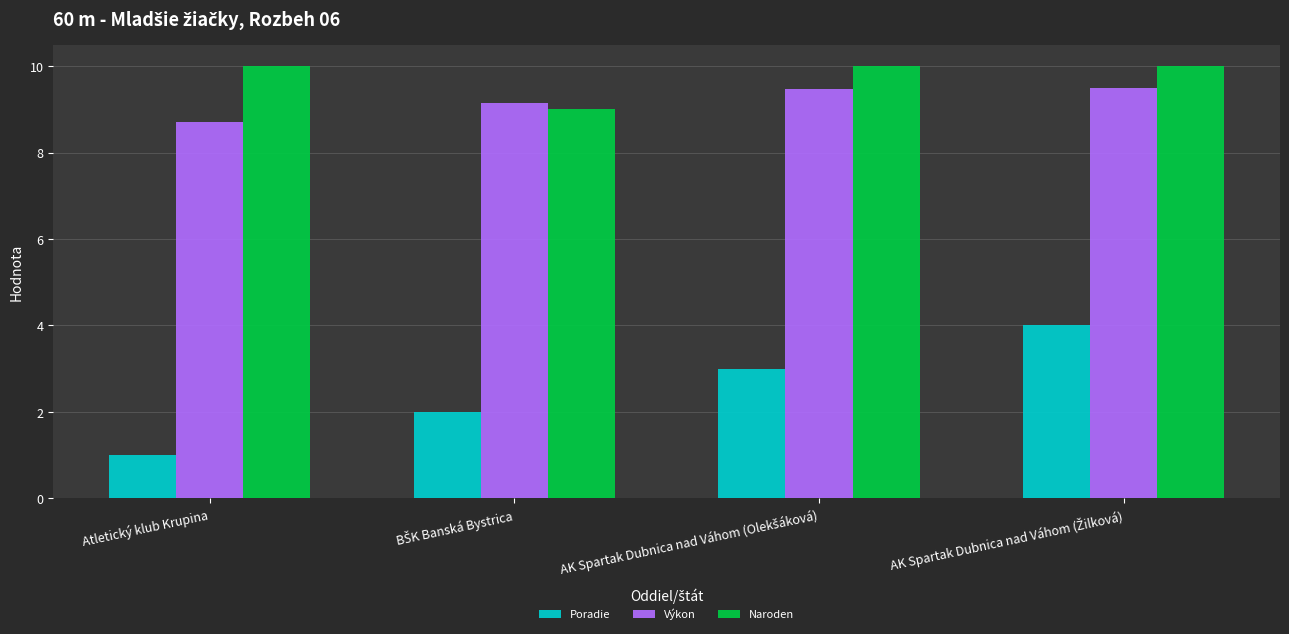

How many bars are there in total?

12